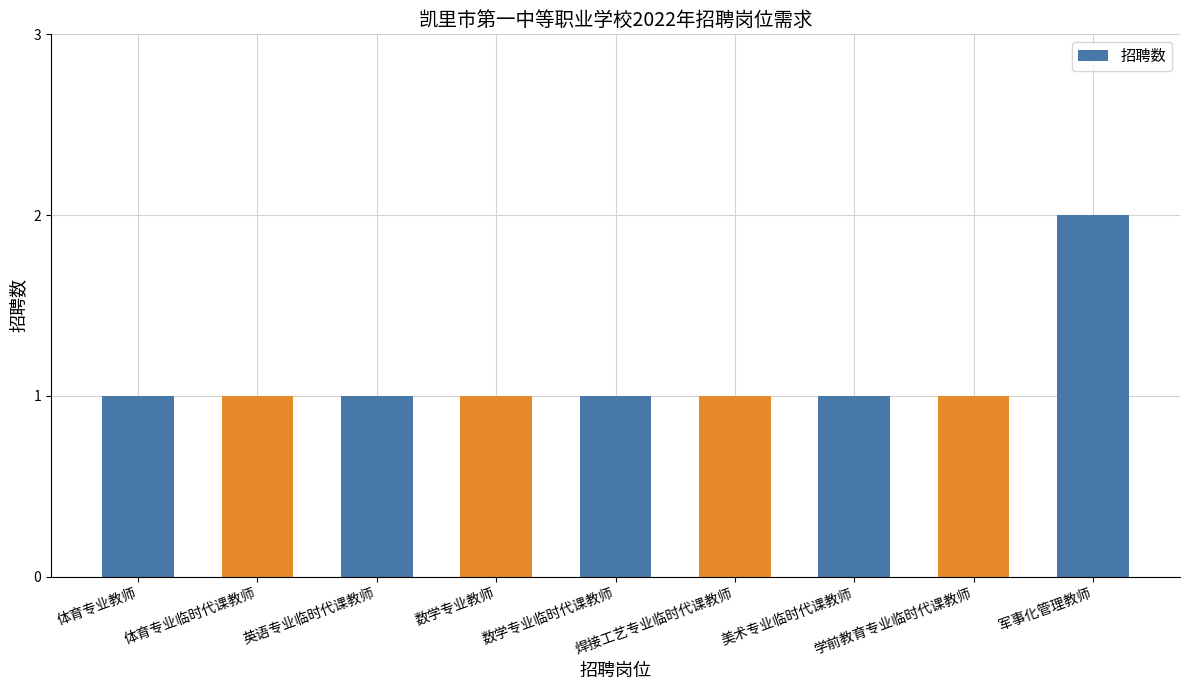

How many bars are there in total?

9